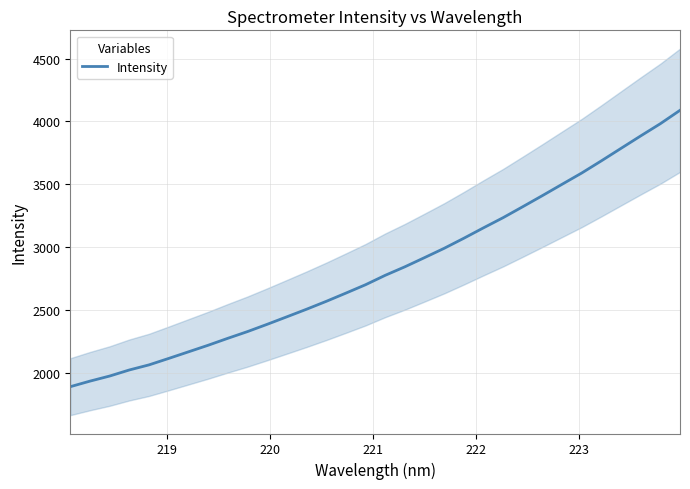

Does the chart have visible grid lines?

Yes